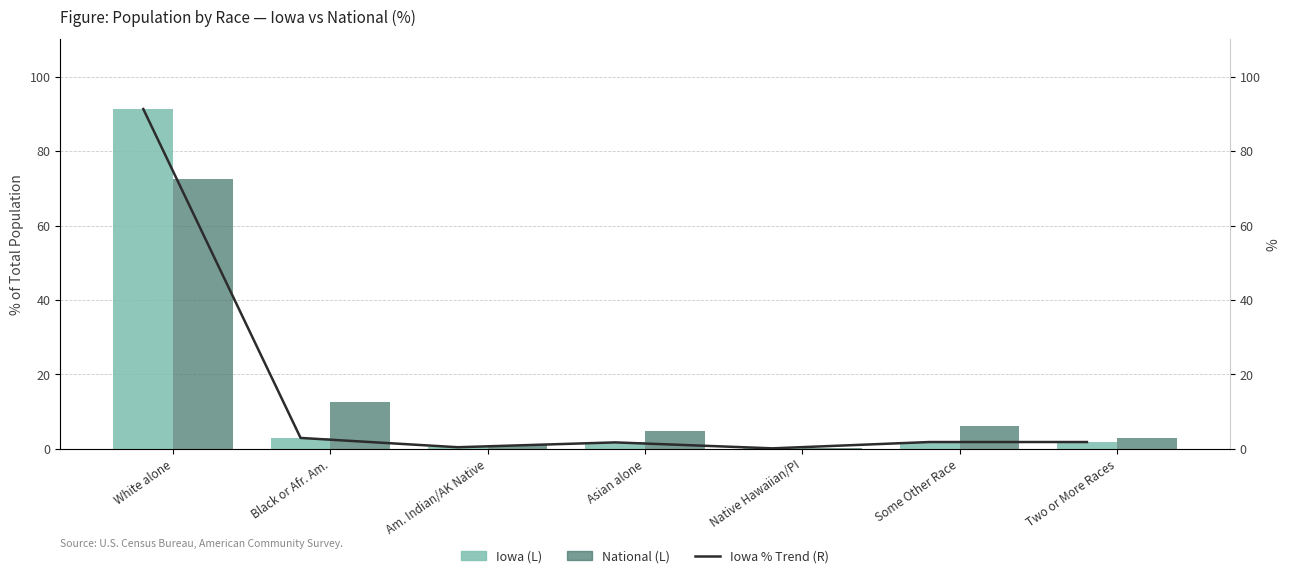

Reading left to right, extract all data points from this chart.

Iowa: 91.3	2.9	0.4	1.7	0.1	1.8	1.8
National: 72.4	12.6	0.9	4.8	0.2	6.2	2.9
Iowa % (trend): 91.3	2.9	0.4	1.7	0.1	1.8	1.8